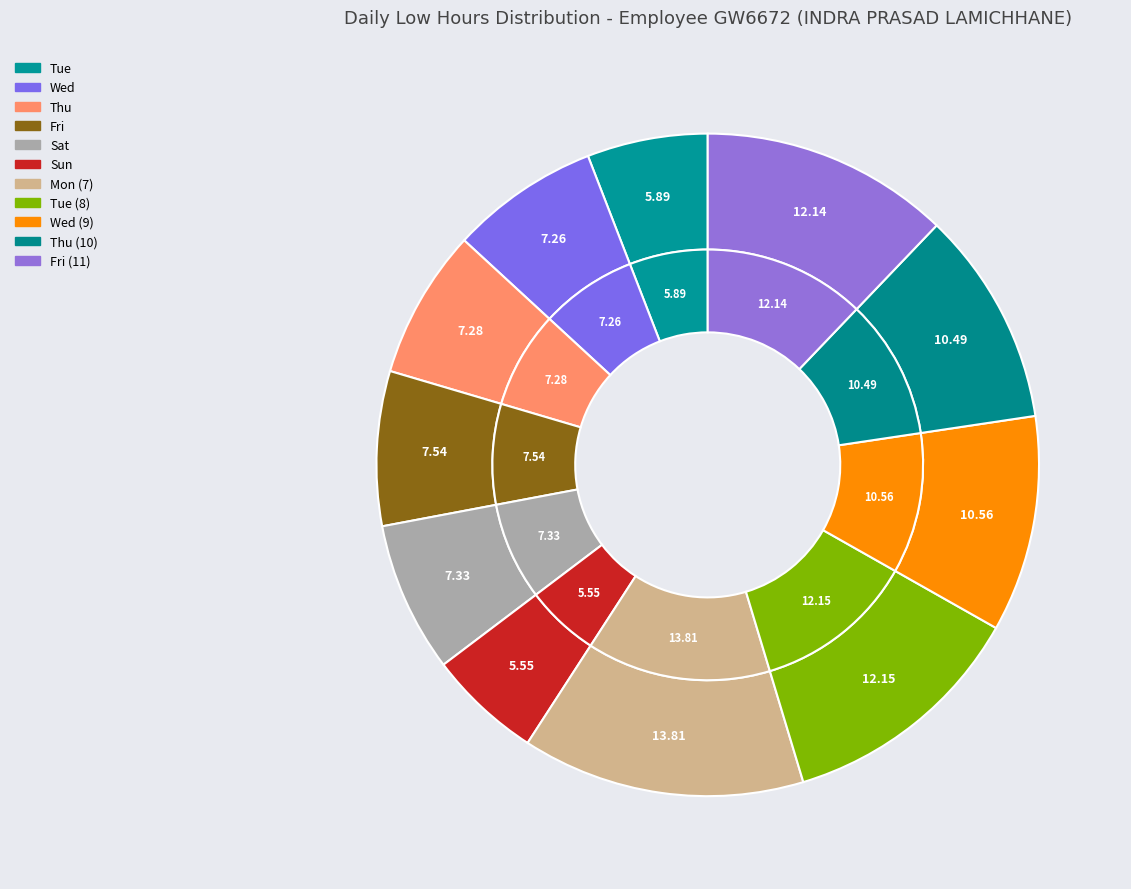

Is there any slice that represents more than half of the pie?

No